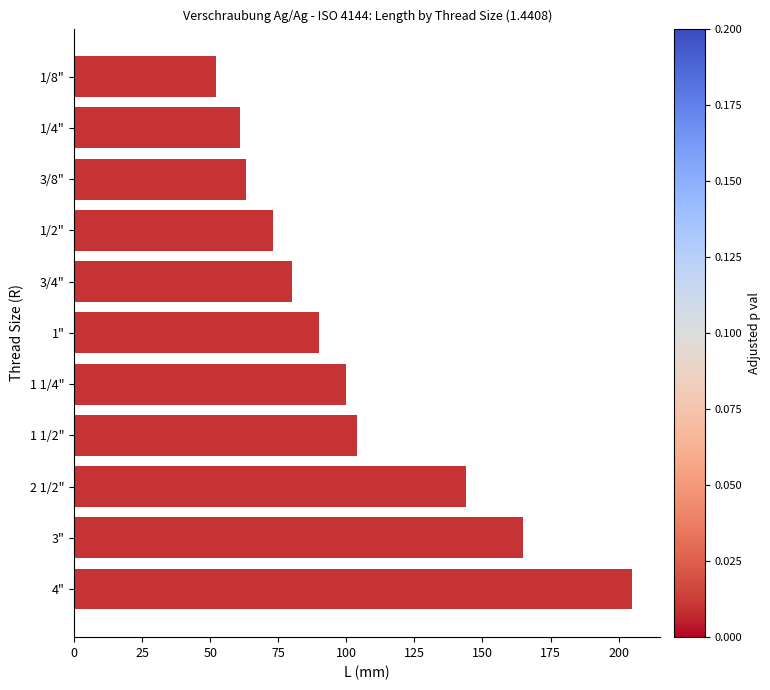

Which label corresponds to the largest value in the chart?

4"